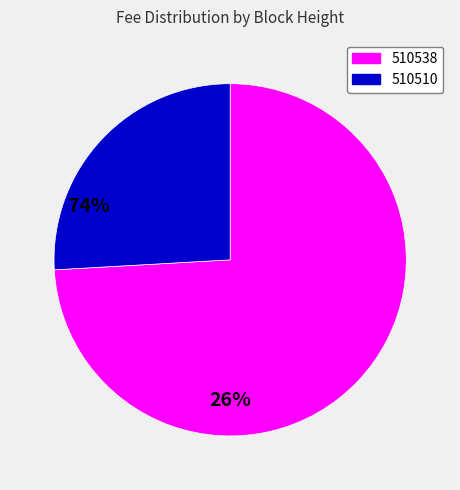

Which category has the smallest portion of the pie?

510510